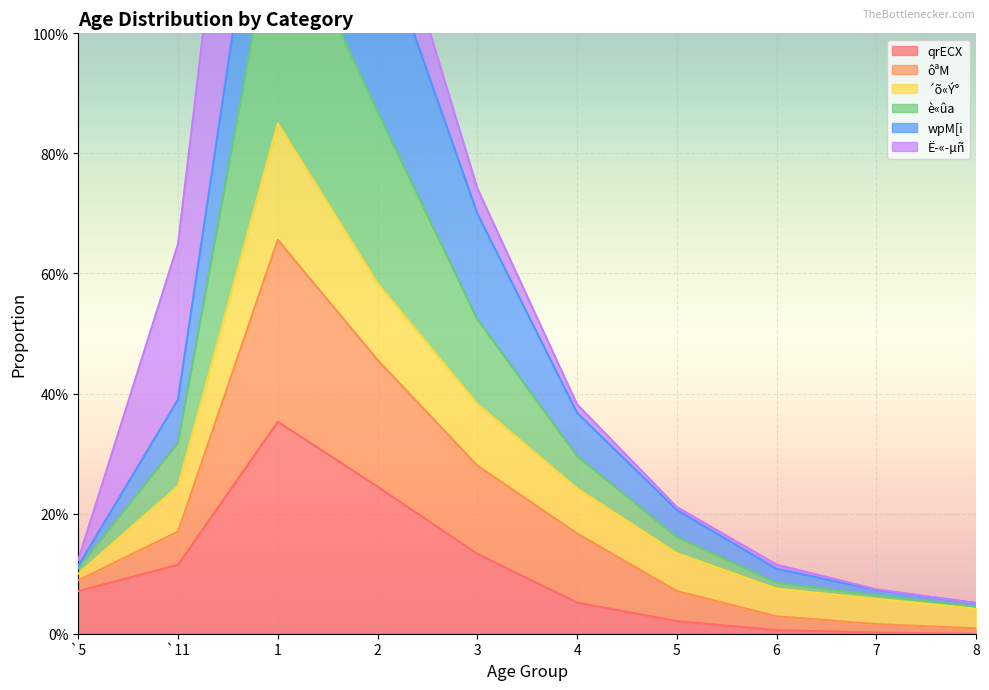

Which has a higher value, 4 or 3?

3